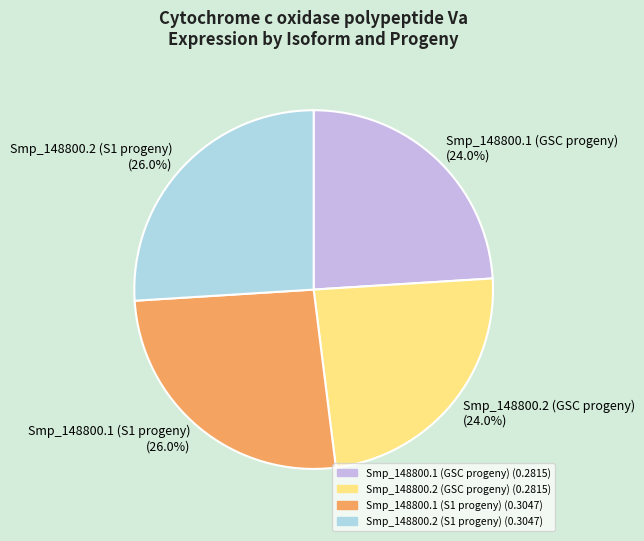

What percentage is the Smp_148800.1 (S1 progeny) slice, to the nearest percent?

26%